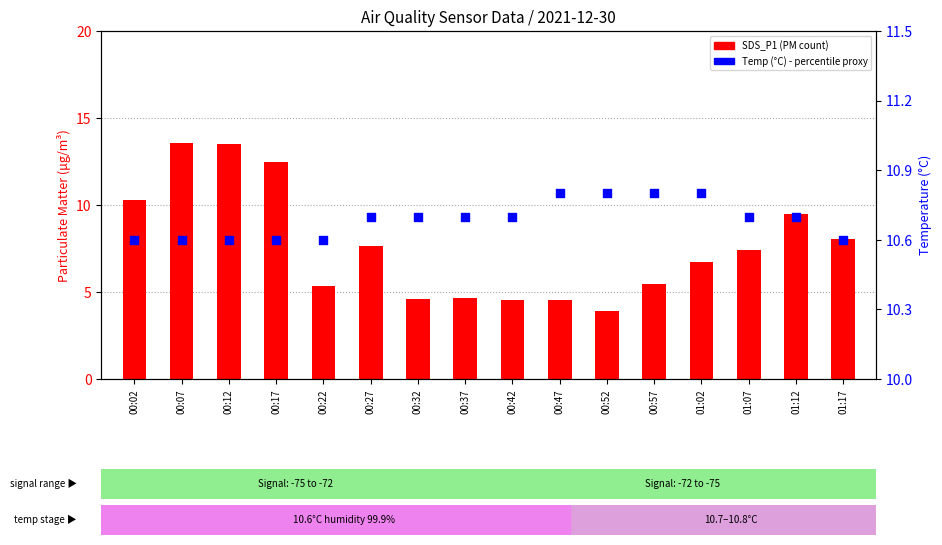

Which series contains the lowest Y value?

SDS_P1